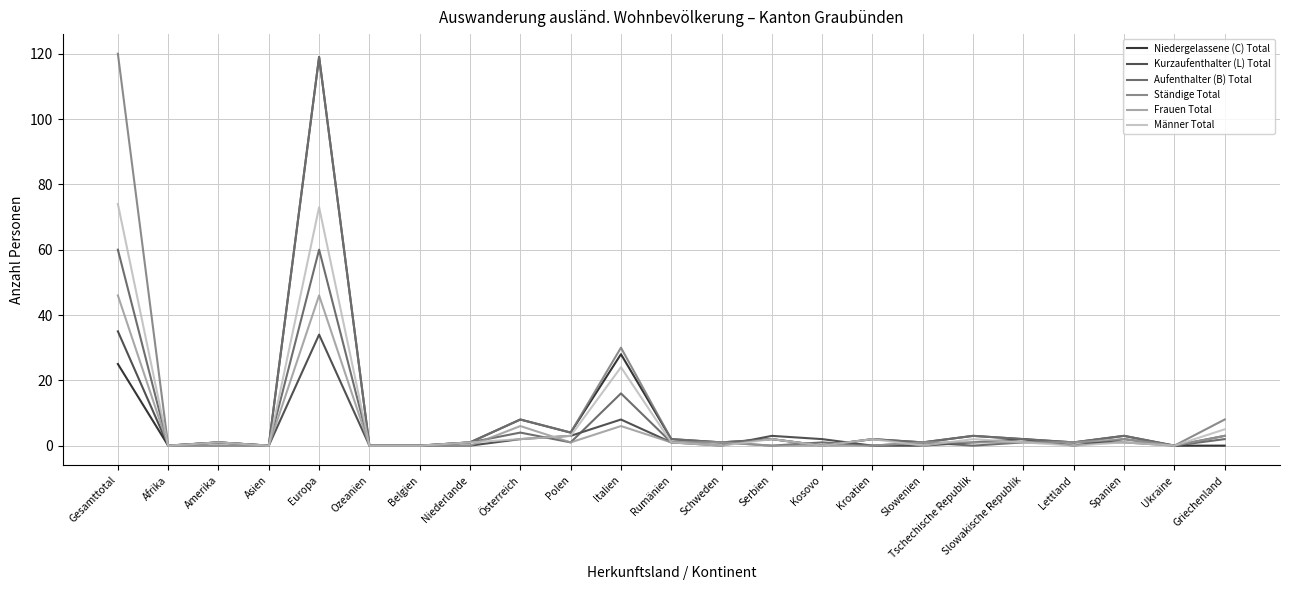

True or false: Kurzaufenthalter (L) Total has a value of -13 at Afrika.

False